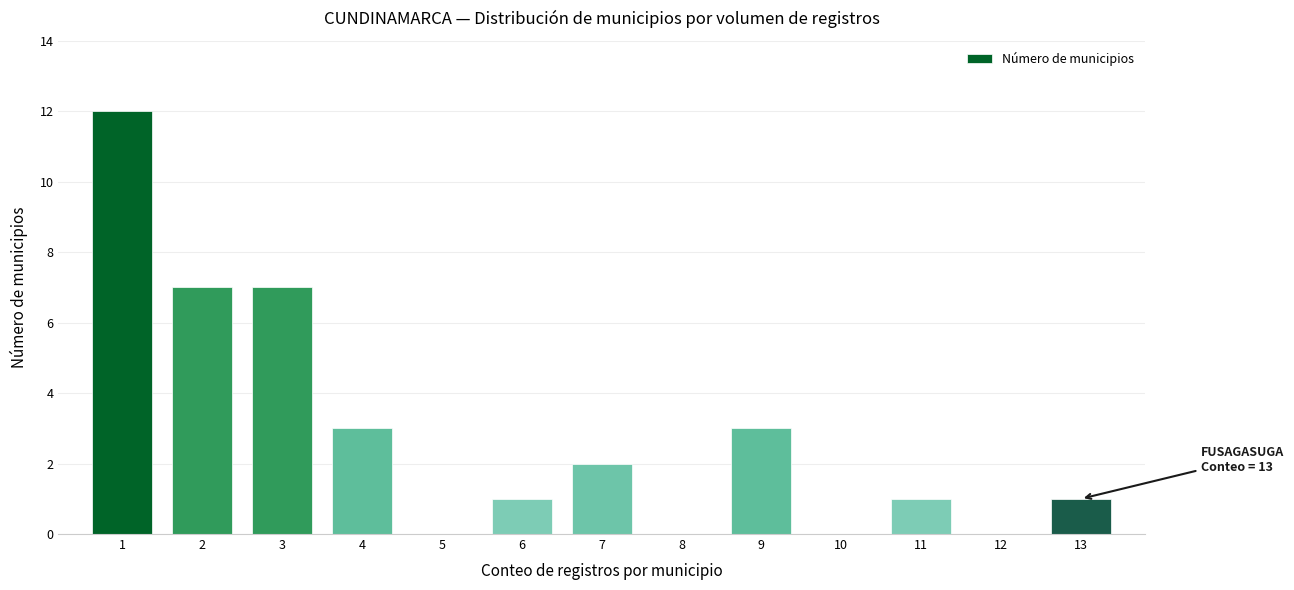

Reading right to left, extract all data points from this chart.

13=1	12=0	11=1	10=0	9=3	8=0	7=2	6=1	5=0	4=3	3=7	2=7	1=12